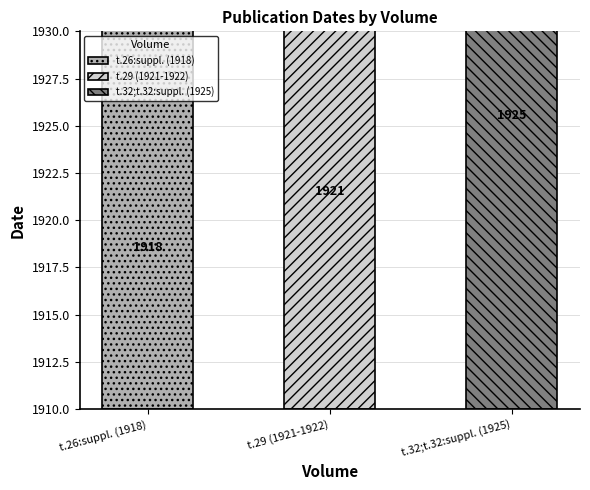

The value at t.26:suppl. (1918) is 1918. True or false?

True